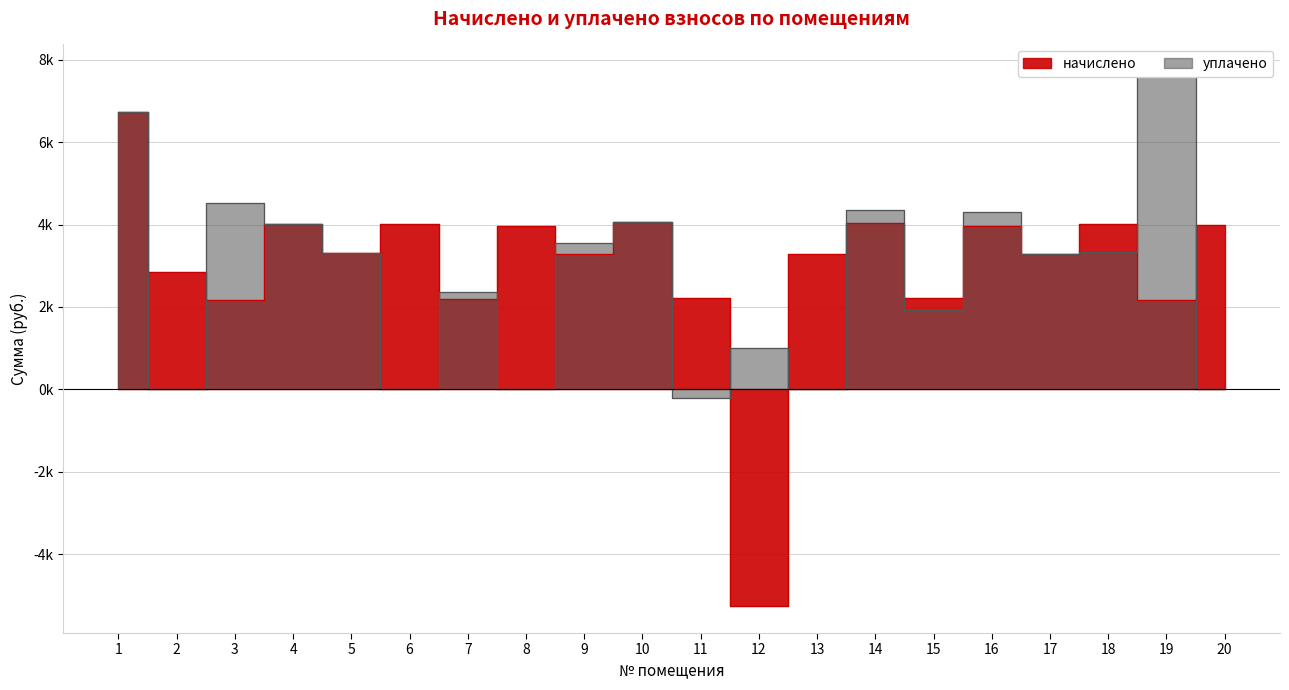

Between which two adjacent categories do начислено and уплачено first intersect?

2 and 3